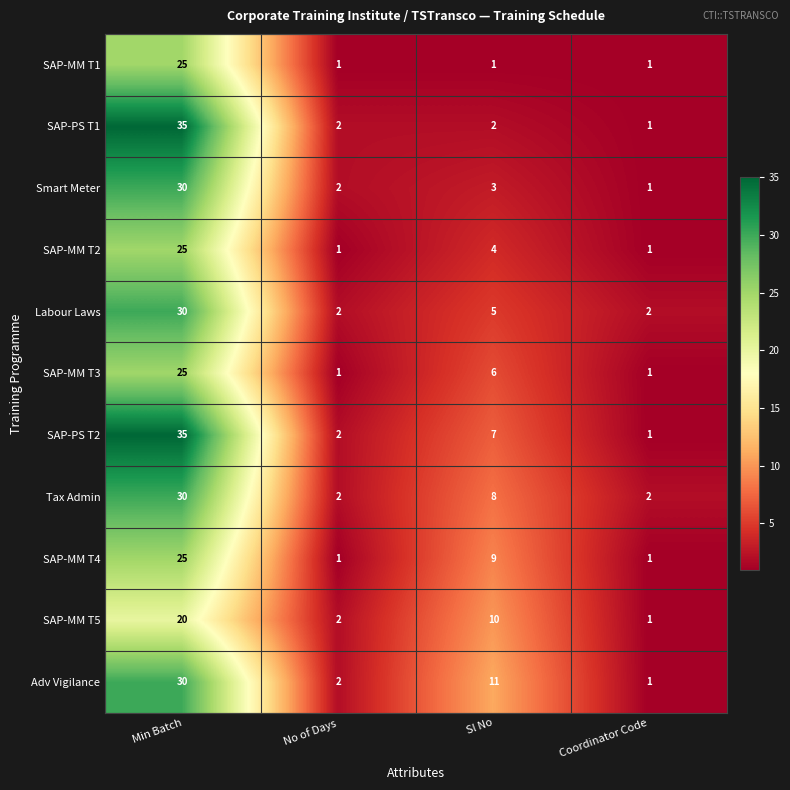

What is the highest value of the SAP-MM T1 series?

25